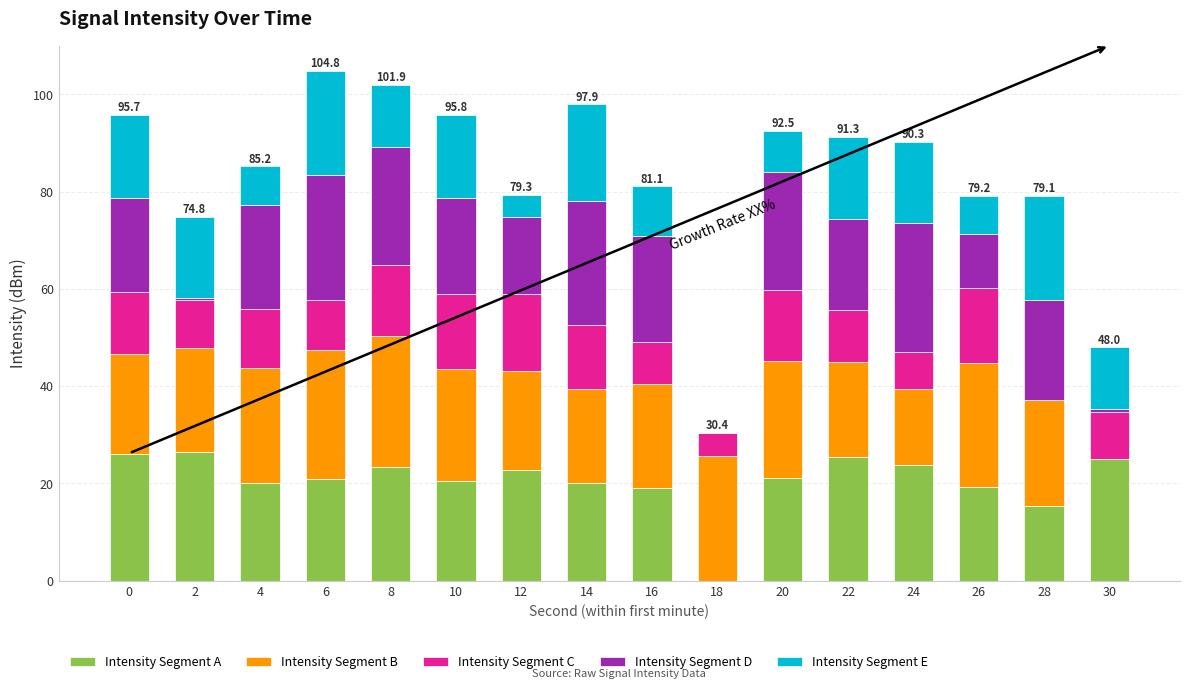

What is the highest value of the Intensity Segment A series?

26.5